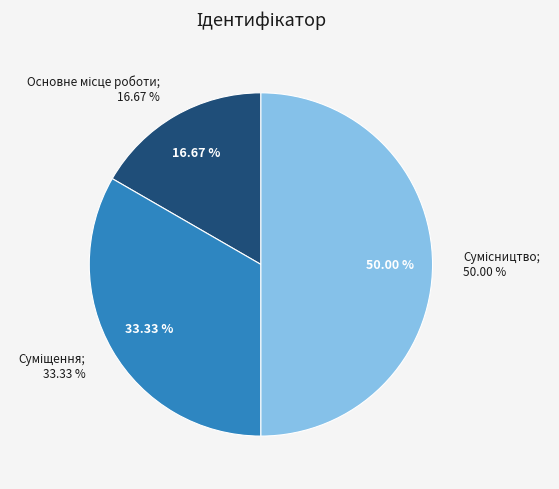

To the nearest percent, what is the average slice percentage?

33%